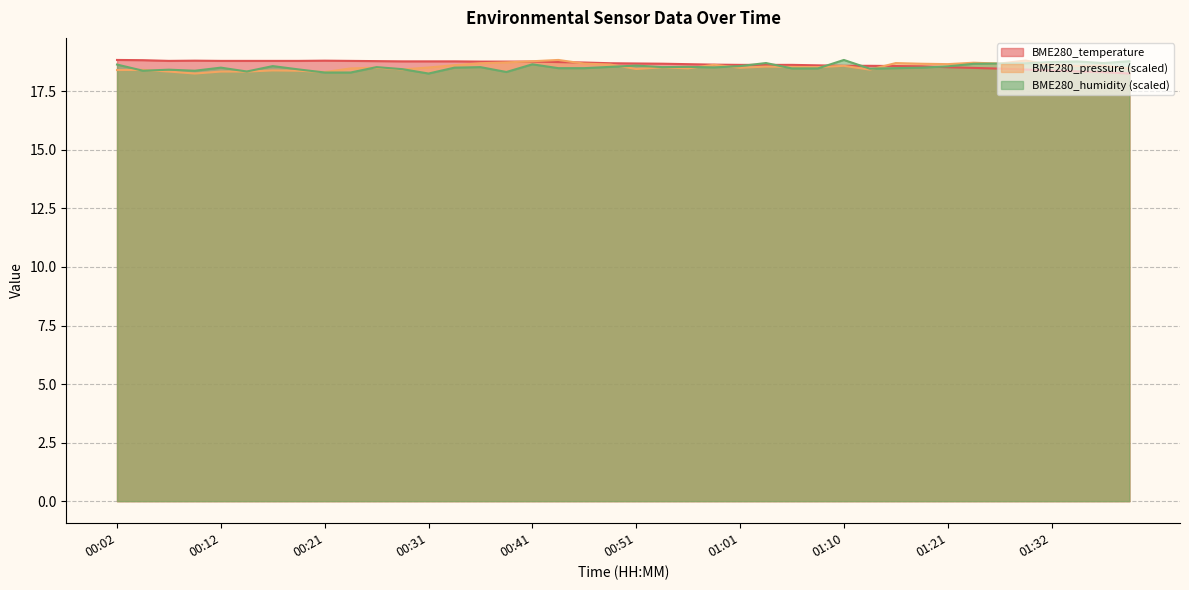

What is the difference between the maximum and minimum values in the BME280_temperature series?

0.6